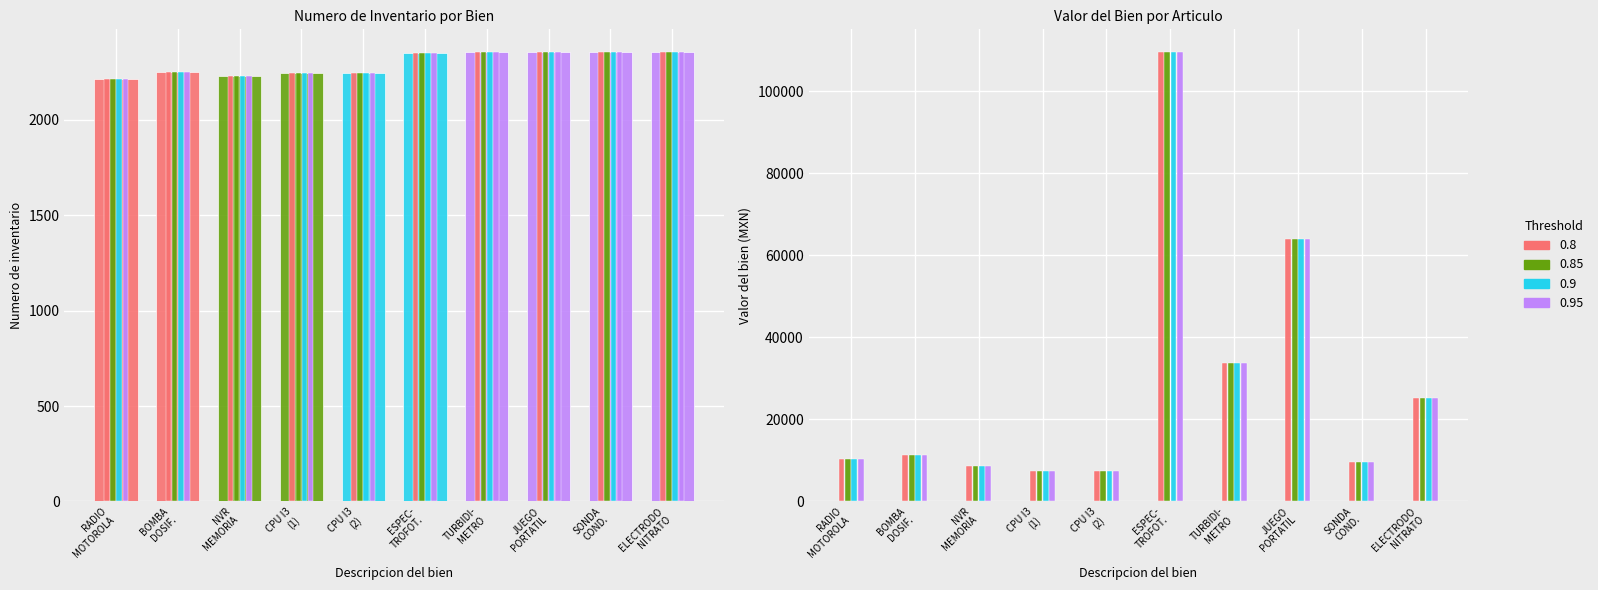

What is the difference between the highest and lowest values at JUEGO PORTATIL P/LBOD 85057-00?

61532.8